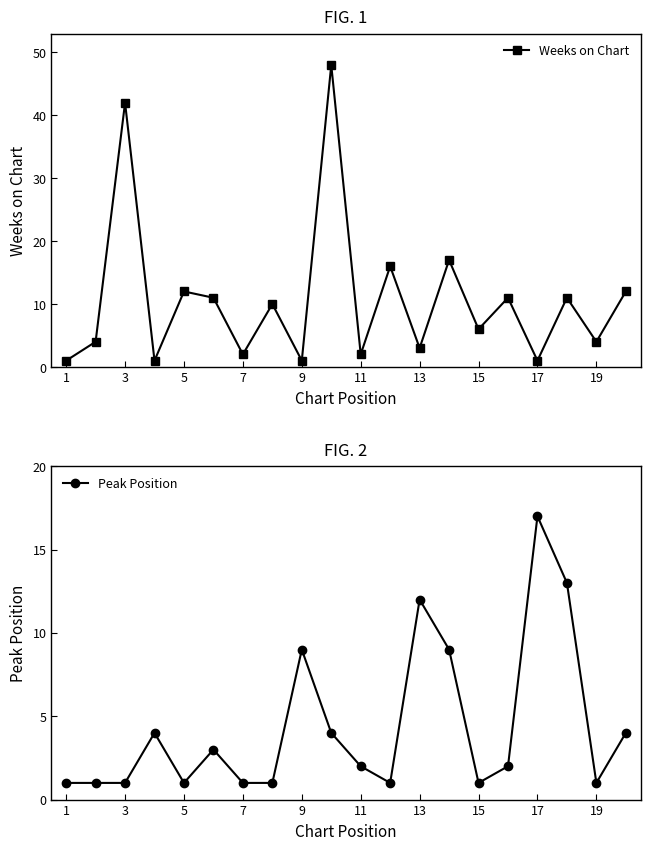

Rank the series by their maximum value, from highest to lowest.

Weeks on Chart, Peak Position